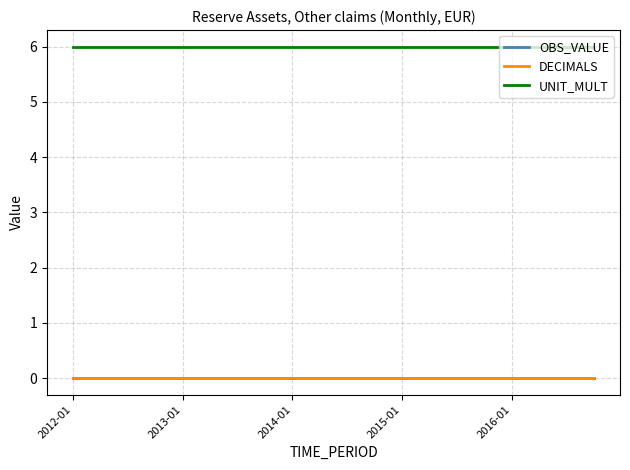

Reading right to left, transcribe all the data shown in this chart.

OBS_VALUE: 0	0	0	0	0	0	0	0	0	0	0	0	0	0	0	0	0	0	0	0
DECIMALS: 0	0	0	0	0	0	0	0	0	0	0	0	0	0	0	0	0	0	0	0
UNIT_MULT: 6	6	6	6	6	6	6	6	6	6	6	6	6	6	6	6	6	6	6	6